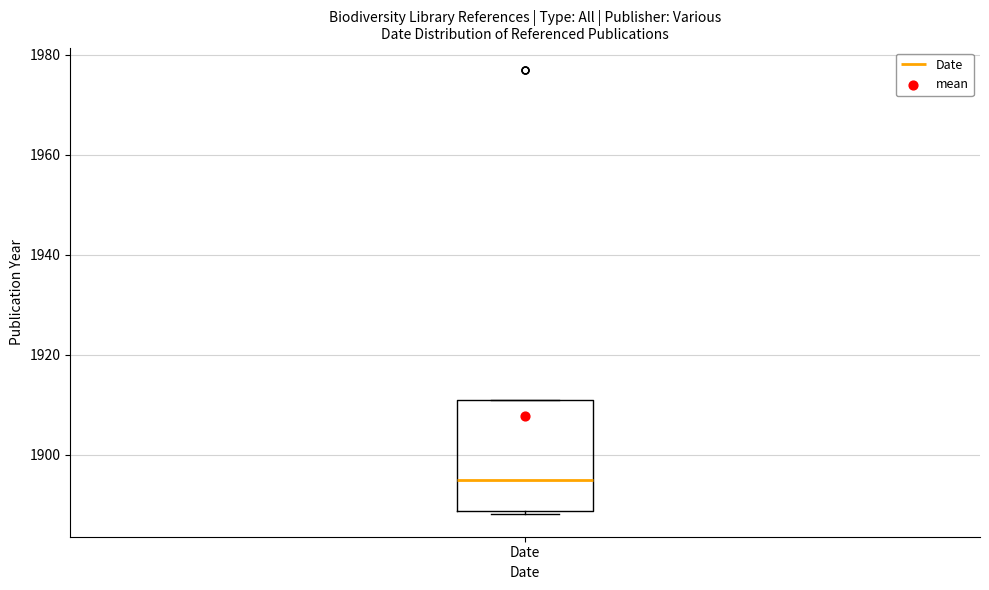

Transcribe this box plot: give where the median line is, the range the box spans, and where the two whiskers end, as read against the y-axis. The values are not printed on the chart, so give them approximately, as read against the axis.

median 1896, box 1888 to 1912, whiskers 1888 (just below the box's lower edge) to 1912